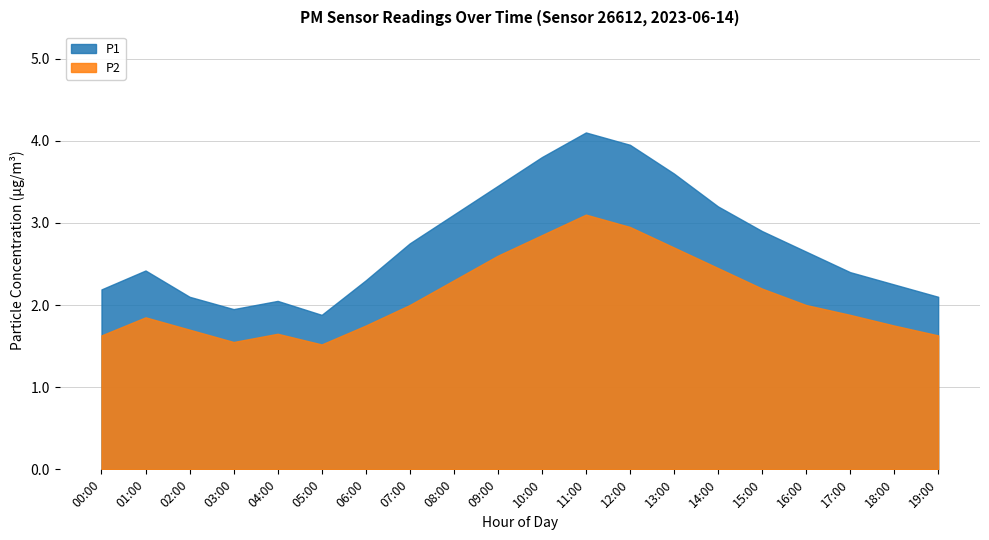

Is it true that P2 equals 2.7 at 03:00?

False